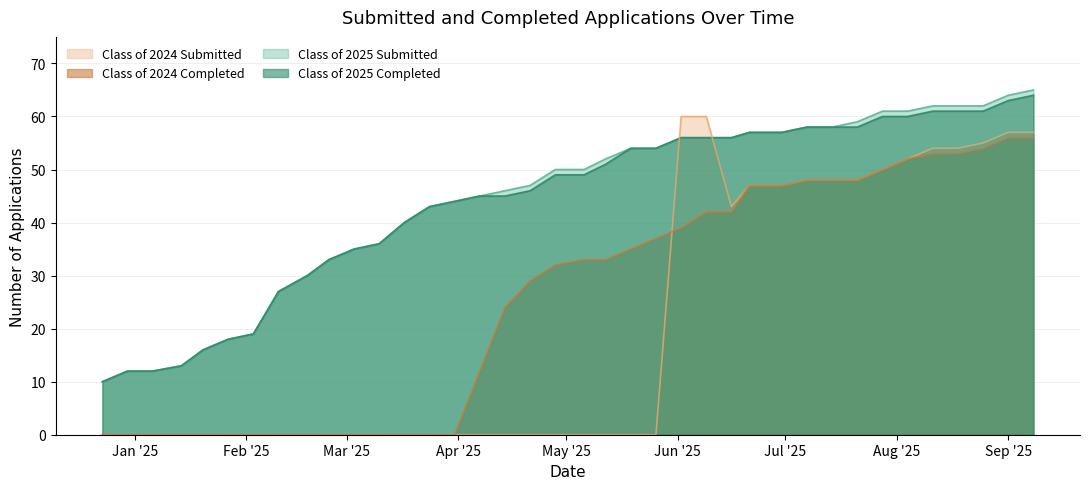

How many interior local valleys does the Class of 2024 Submitted series have?

1